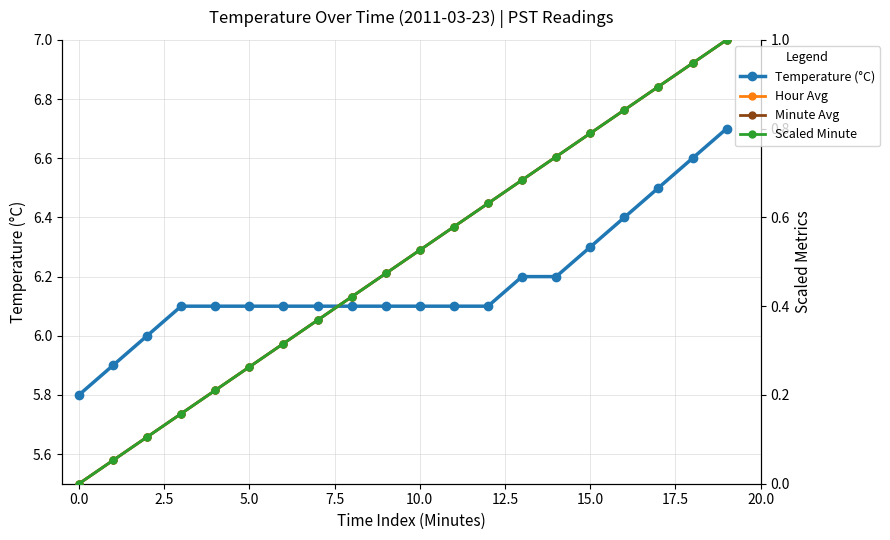

True or false: Temperature (°C) and Minute Avg intersect in this chart.

False